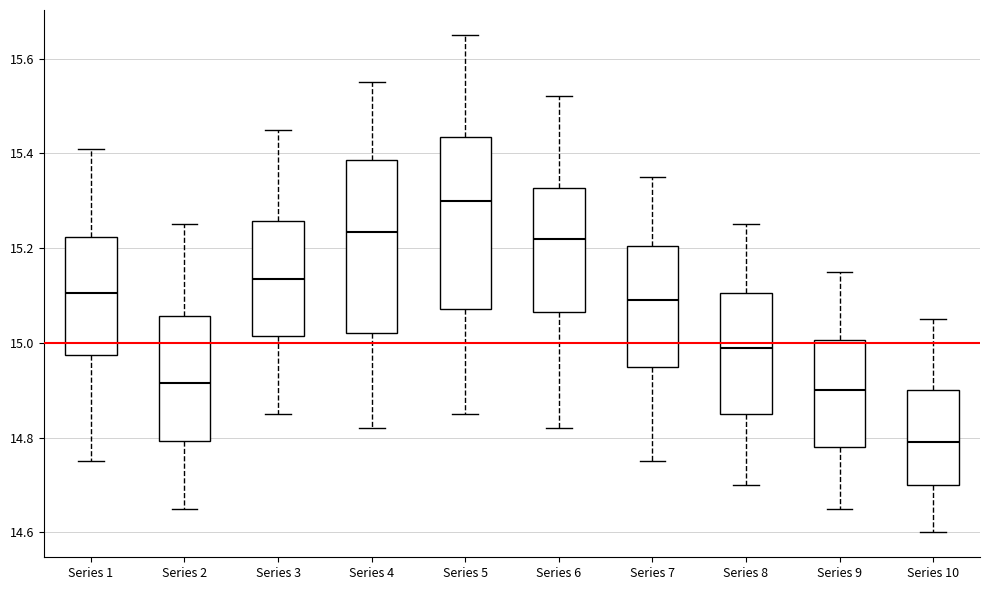

Which box's median line is the highest?

Series 5